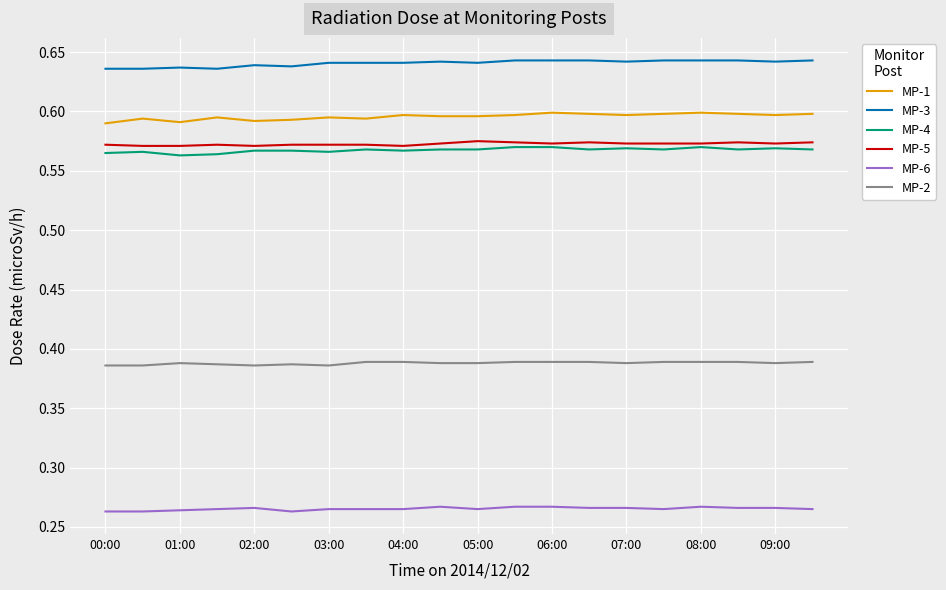

Which series has the largest total across all categories?

MP-3